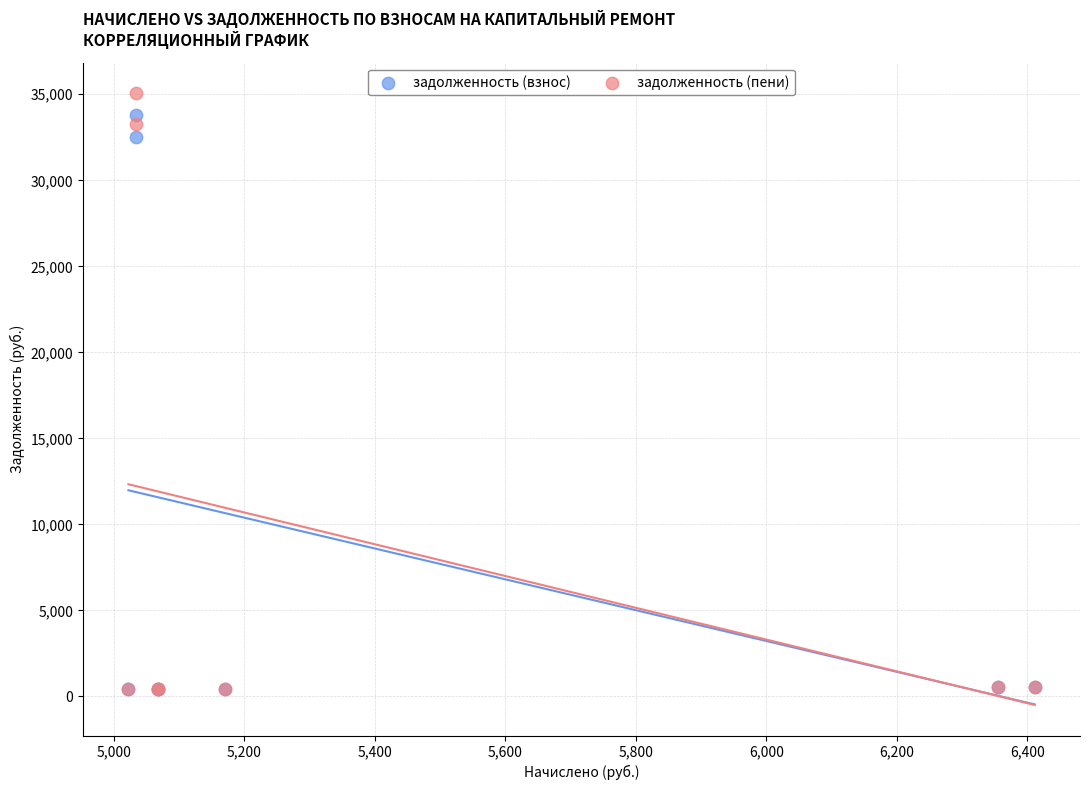

In the задолженность (пени) series, what Y value is closest to 17739?

33269.3